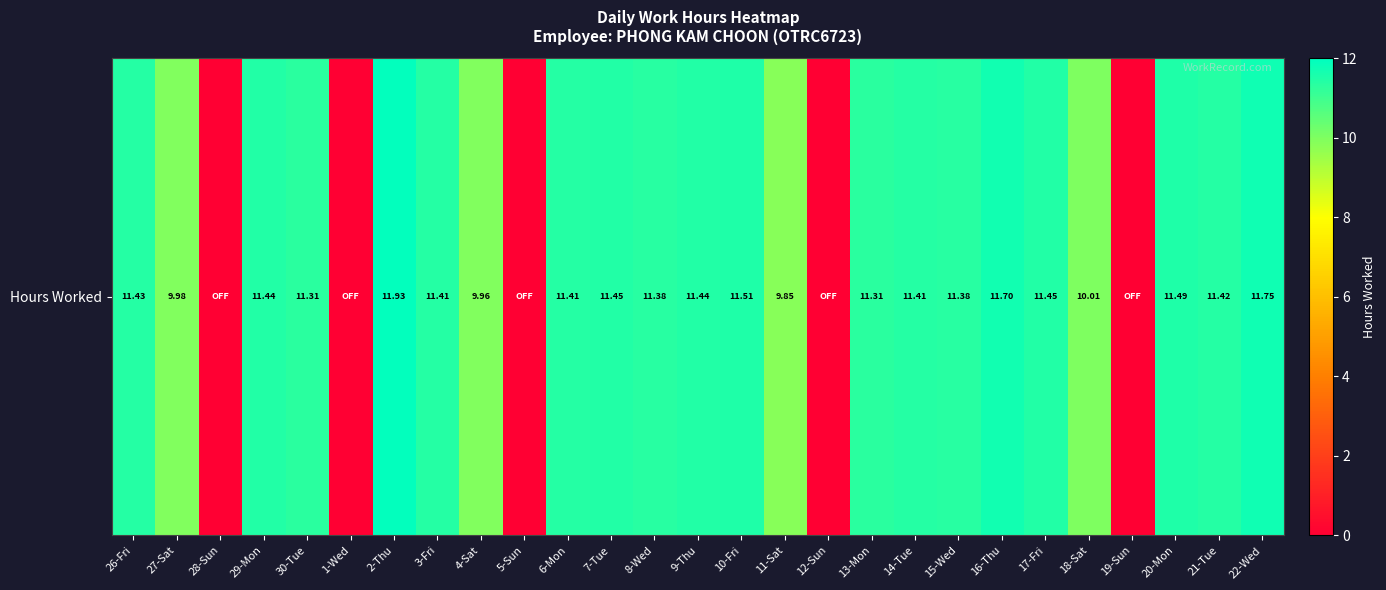

Reading left to right, extract all data points from this chart.

11.4	10.0	0.0	11.4	11.3	0.0	11.9	11.4	10.0	0.0	11.4	11.4	11.4	11.4	11.5	9.8	0.0	11.3	11.4	11.4	11.7	11.4	10.0	0.0	11.5	11.4	11.8